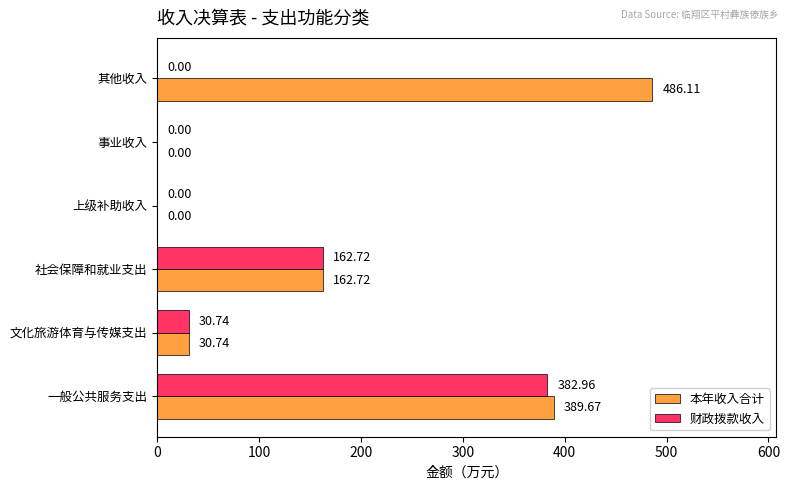

What is the sum of all 财政拨款收入 values?

576.4